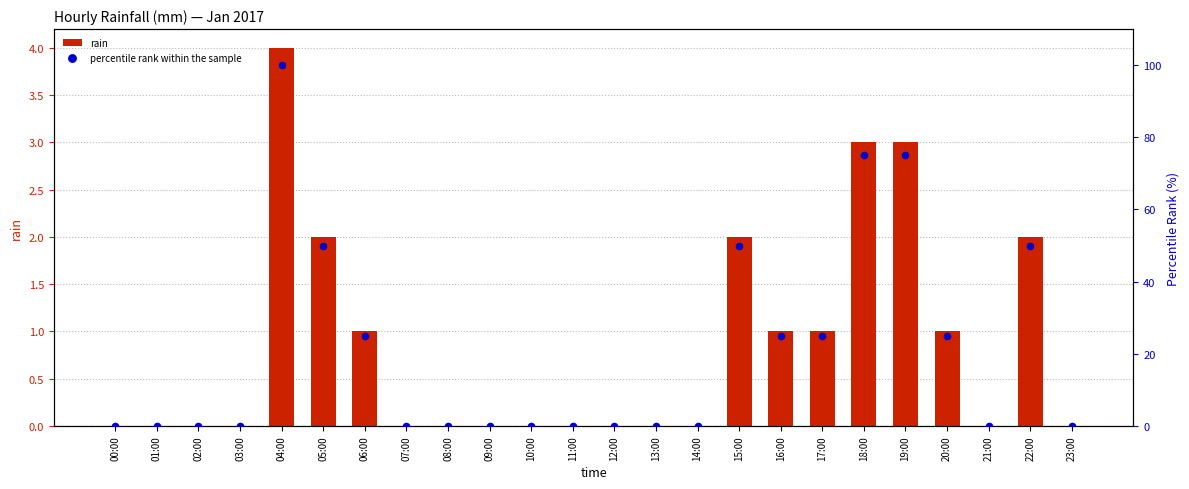

Which series reaches the maximum Y coordinate?

percentile rank within the sample